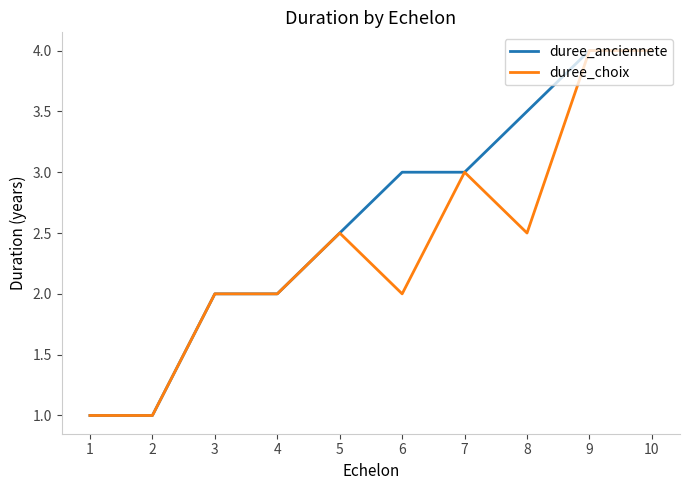

Reading left to right, transcribe all the data shown in this chart.

duree_anciennete: 1=1.0	2=1.0	3=2.0	4=2.0	5=2.5	6=3.0	7=3.0	8=3.5	9=4.0	10=4.0
duree_choix: 1=1.0	2=1.0	3=2.0	4=2.0	5=2.5	6=2.0	7=3.0	8=2.5	9=4.0	10=4.0